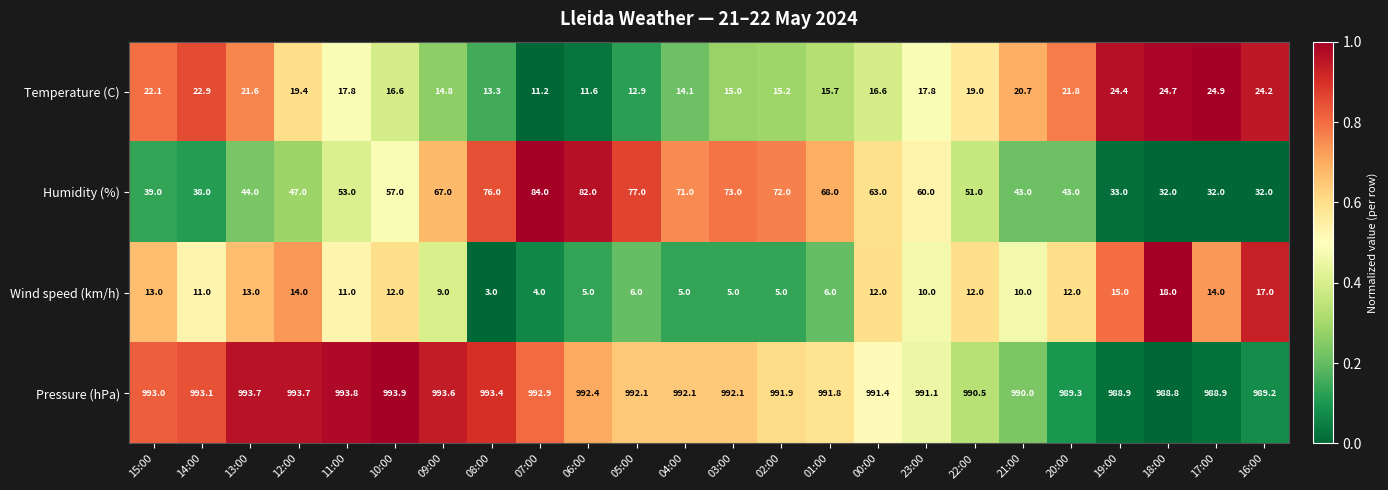

What is the maximum value shown in the chart?

993.9